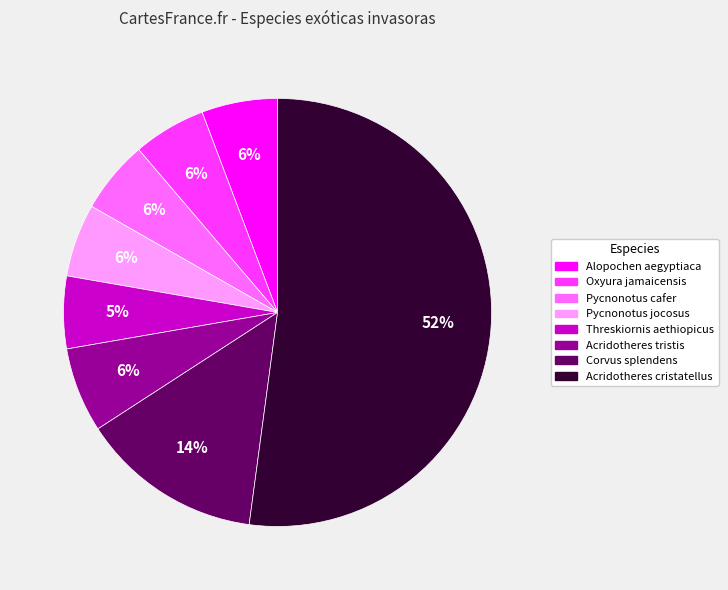

To the nearest percent, what percentage of the pie is Alopochen aegyptiaca?

6%